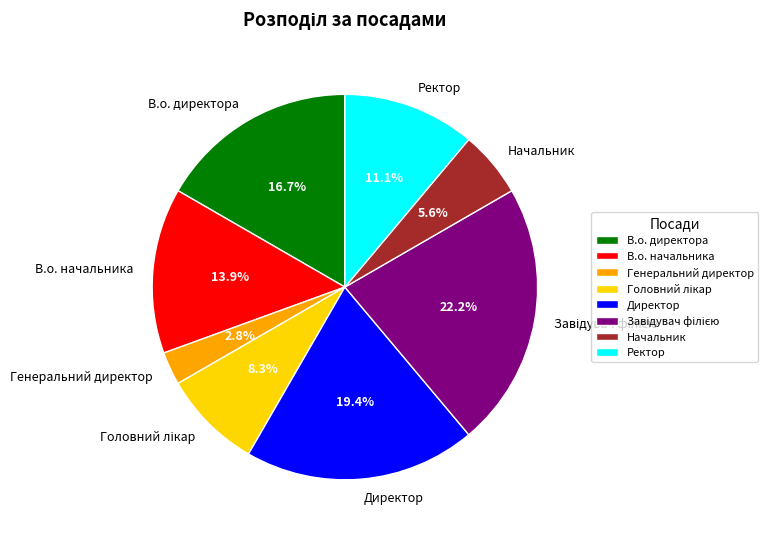

Between В.о. начальника and Начальник, which is larger?

В.о. начальника